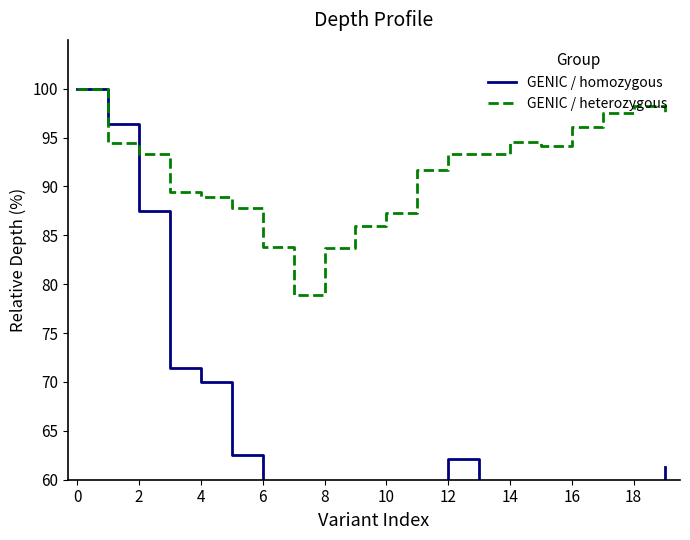

How many times do GENIC / homozygous and GENIC / heterozygous cross each other?

1